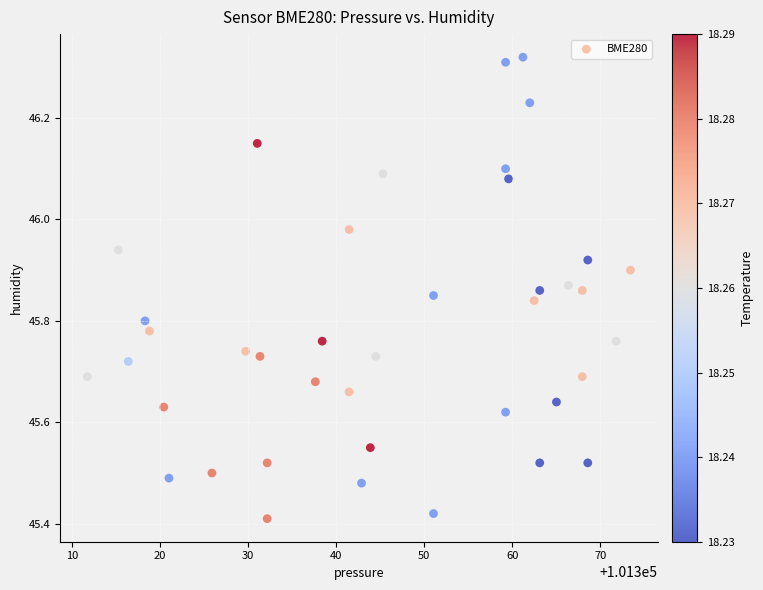

What is the range of X values (max minus min)?

61.7